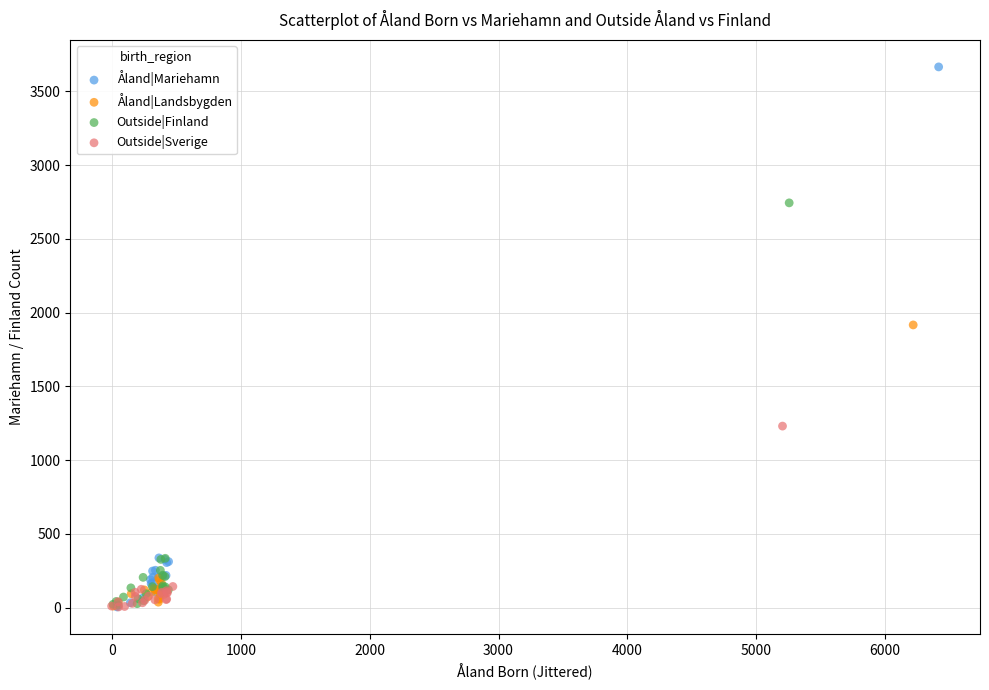

What are all the series names shown in the legend?

Åland|Mariehamn, Åland|Landsbygden, Outside|Finland, Outside|Sverige